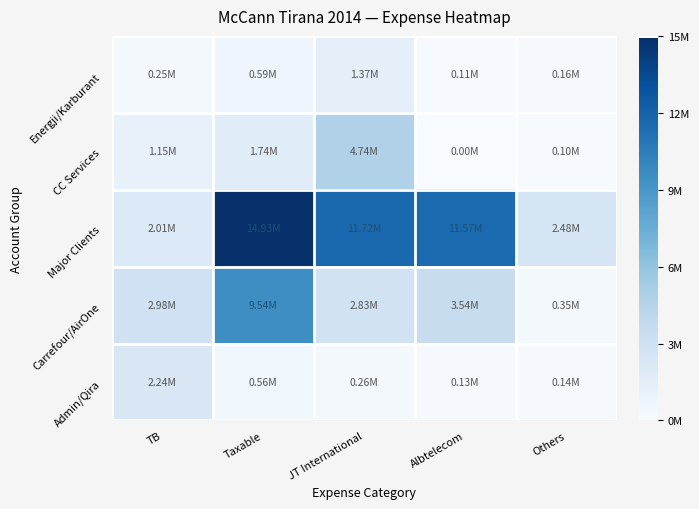

What is the greatest value displayed?

14931158.8